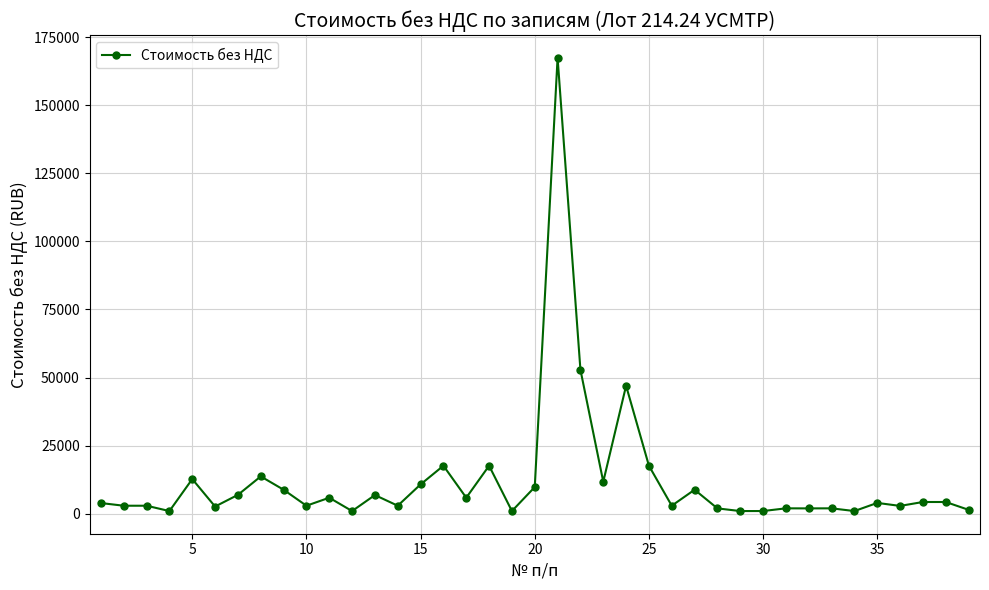

True or false: the data has more than 2 interior local peaks.

True